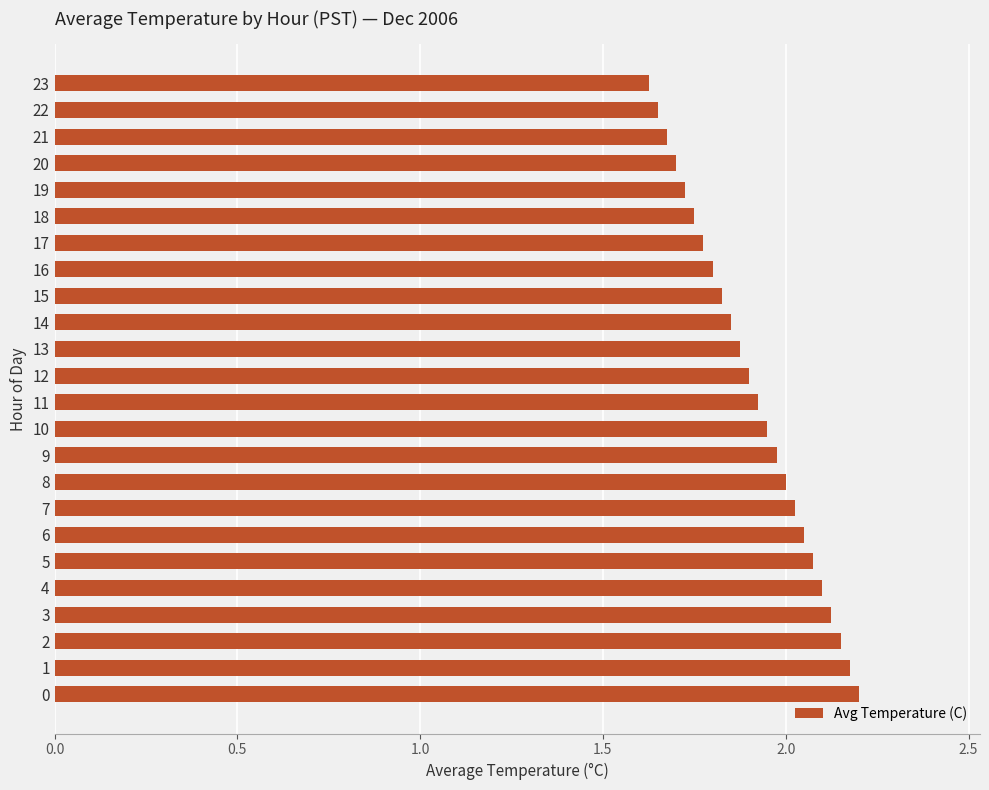

What is the greatest value displayed?

2.2